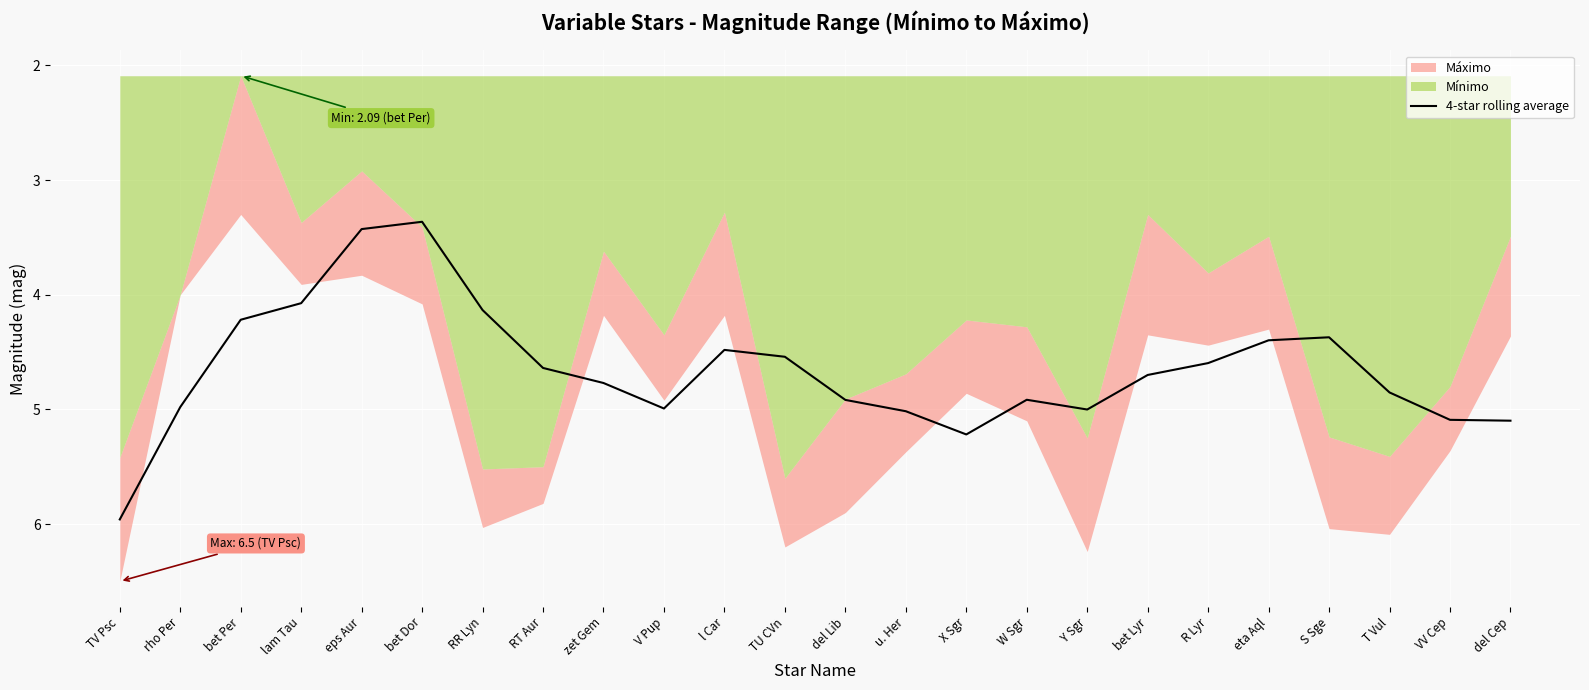

What is the sum of the values at zet Gem and T Vul?

9.6